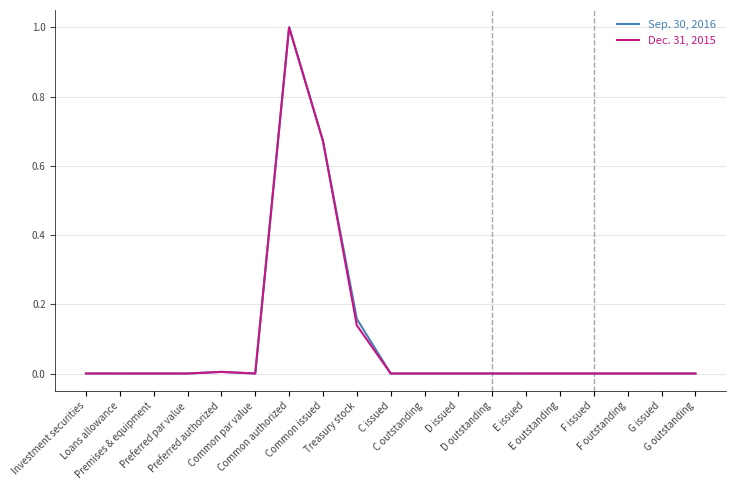

List the series in order of their overall mean, lowest first.

Dec. 31, 2015, Sep. 30, 2016